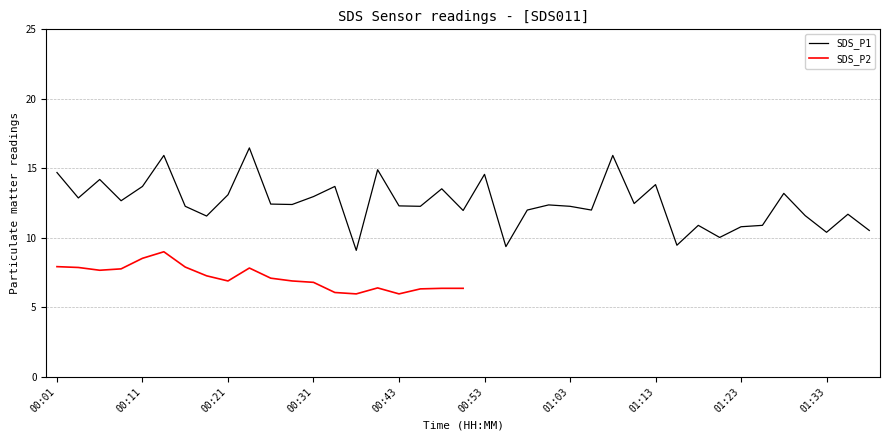

What is the value of the 36th point from the left?

11.6